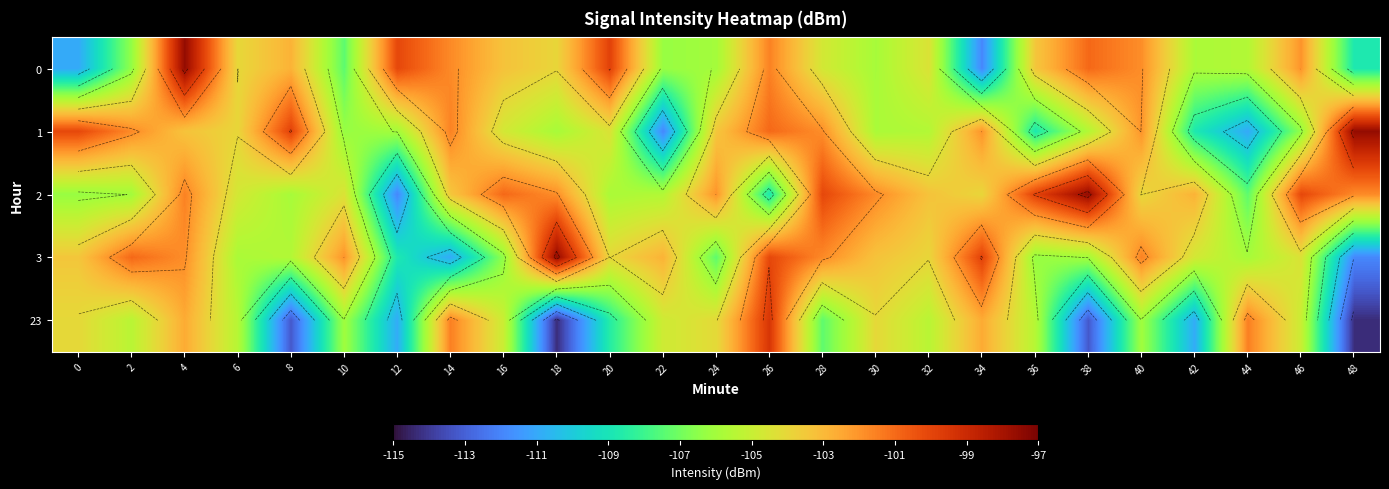

At 6, list the series in order from largest to smallest.

1, 0, 2, 23, 3